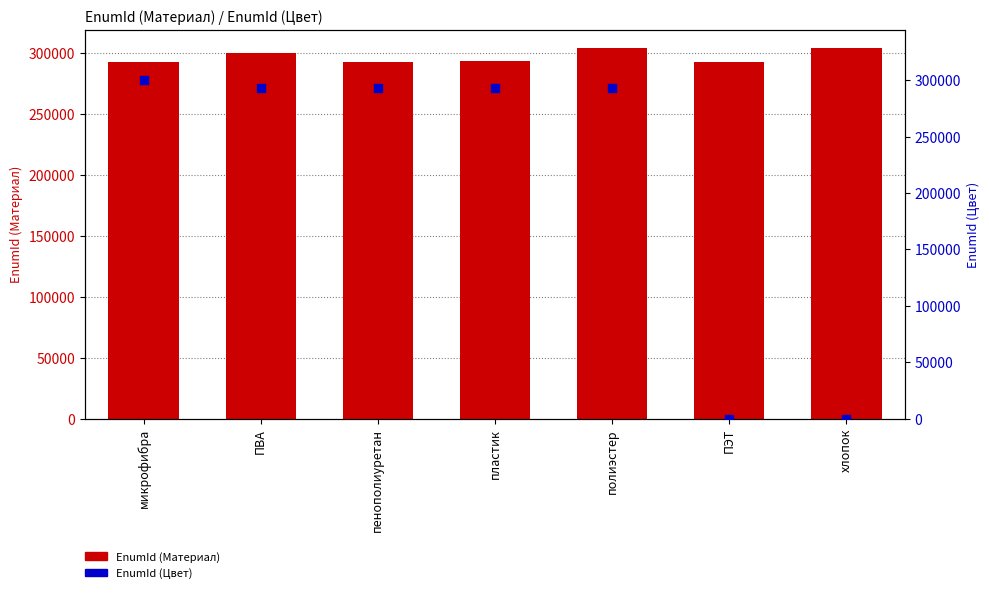

What is the total value across all series at хлопок?

304146